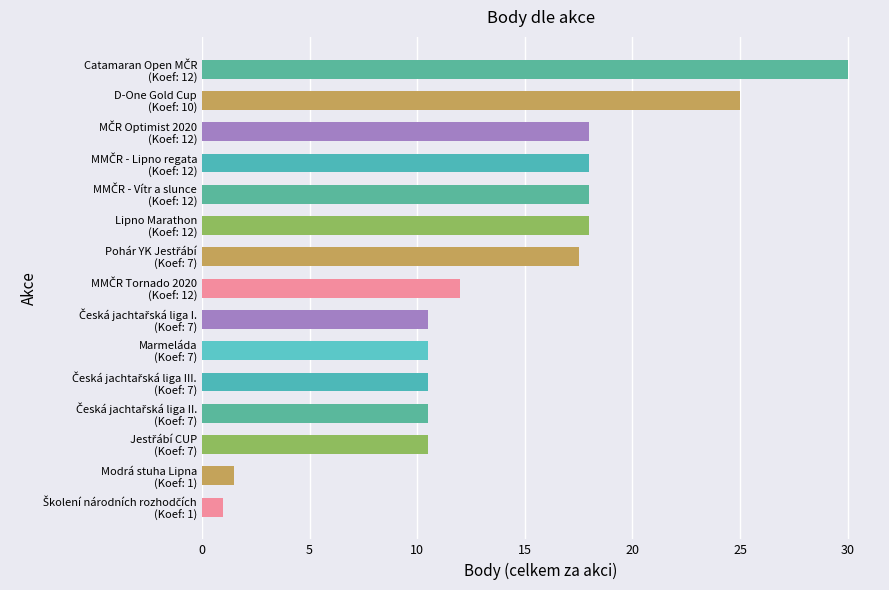

What is the sum of all values?

211.5